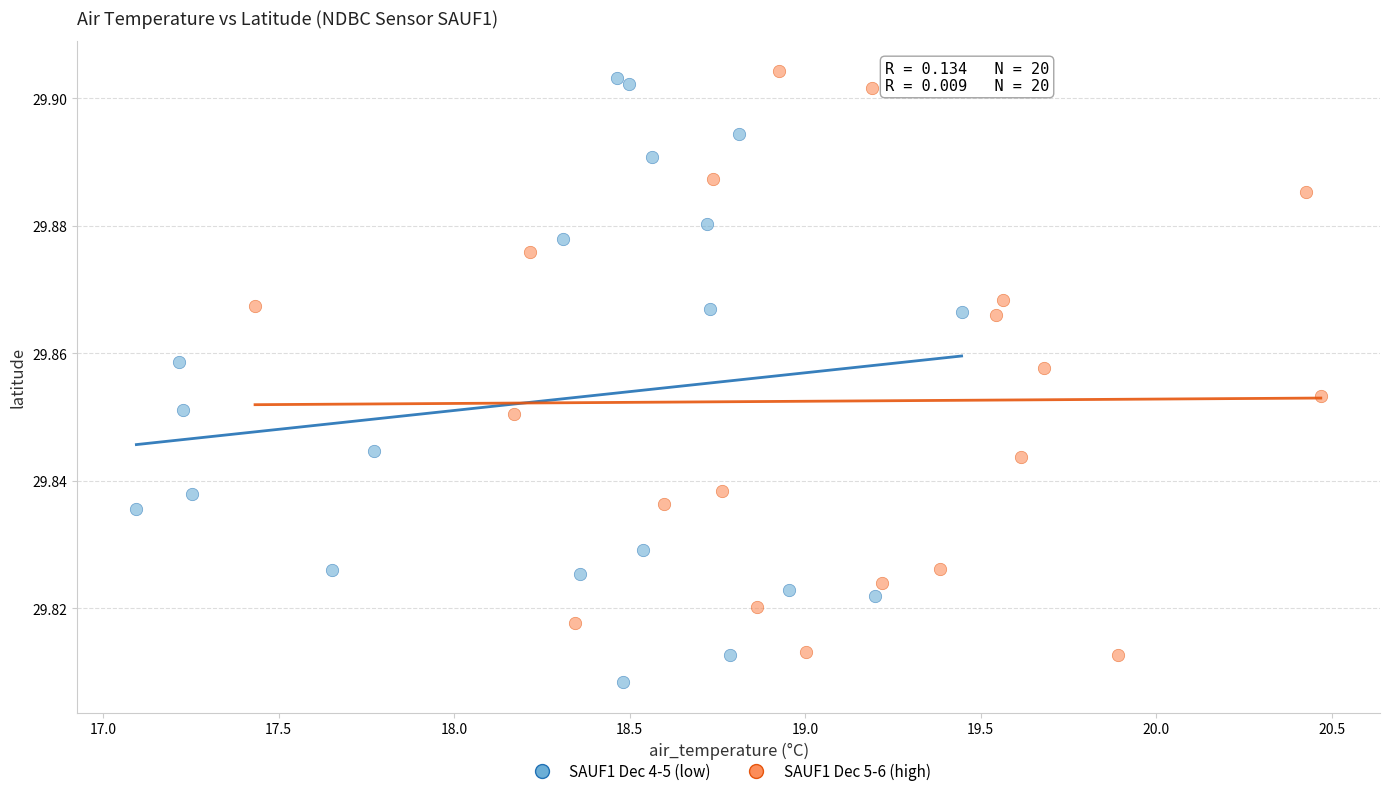

What are all the series names shown in the legend?

SAUF1 Dec 4-5 (low), SAUF1 Dec 5-6 (high)